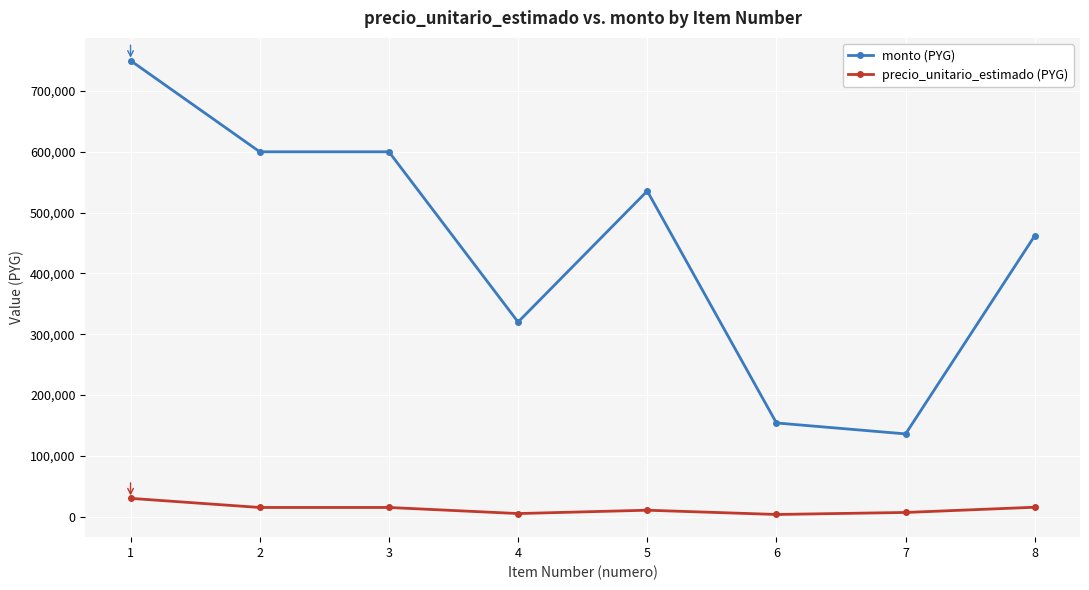

How many series are shown in this chart?

2